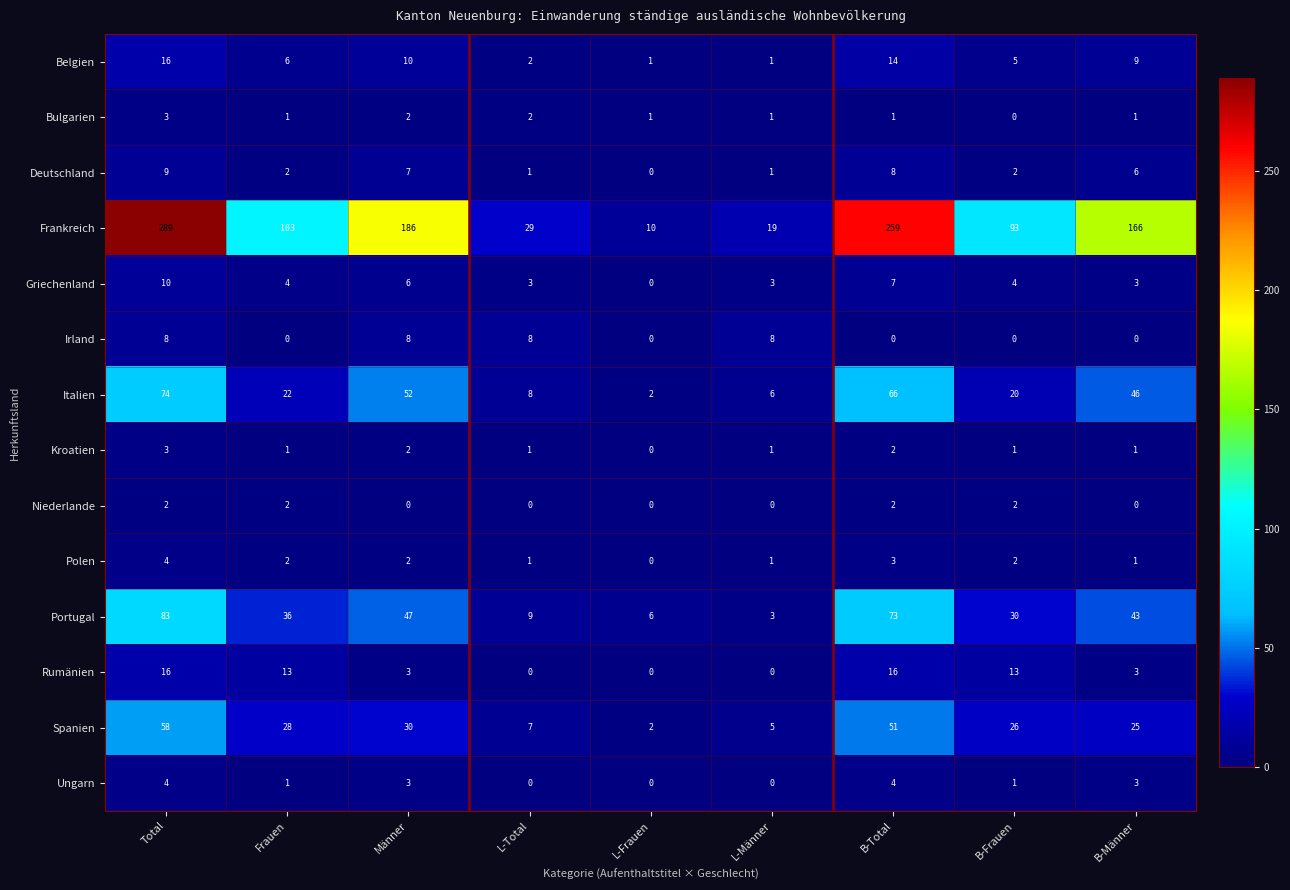

Which series changed the most between Männer and L-Frauen?

Frankreich